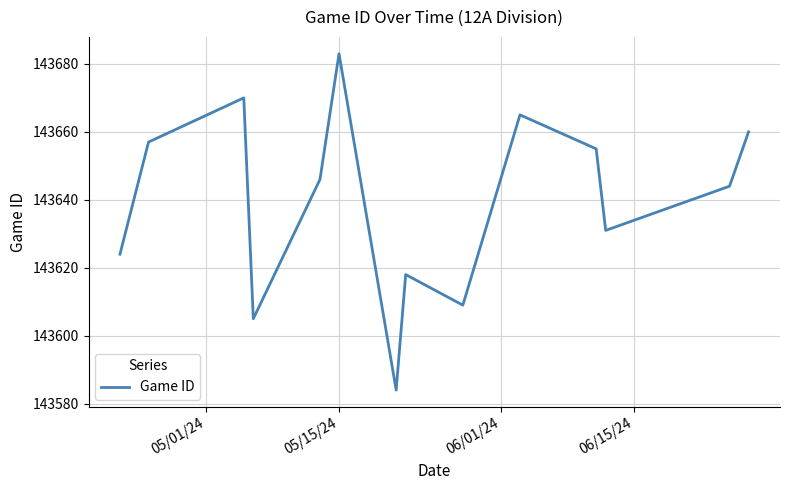

How many distinct data groups are displayed?

1